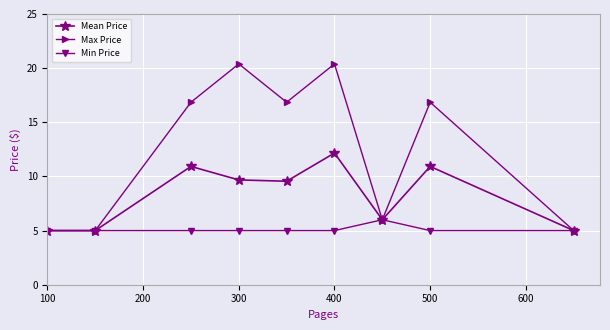

What is the highest value of the Min Price series?

6.0